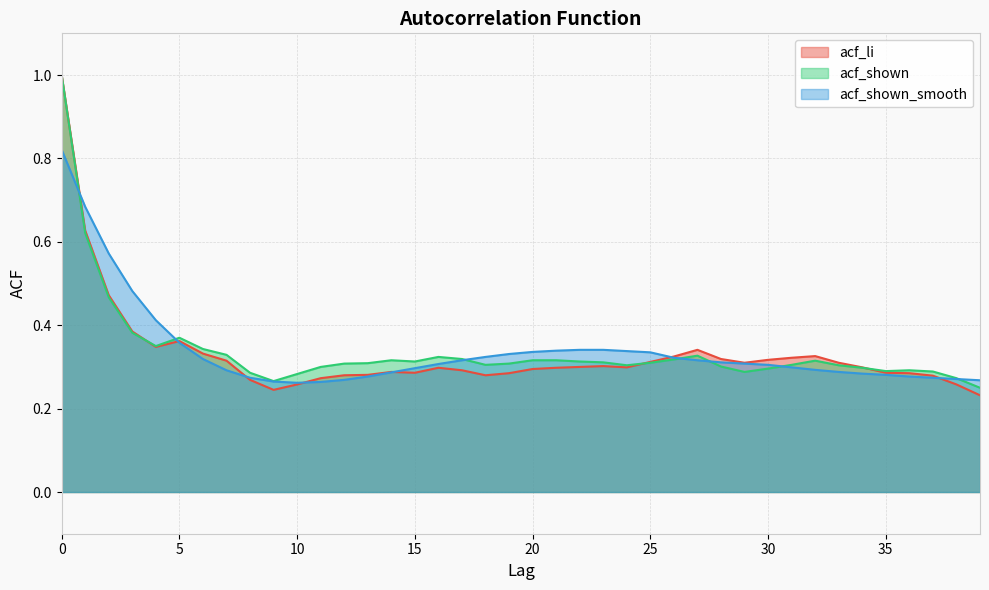

What value does the acf_shown series have at 7?

0.3